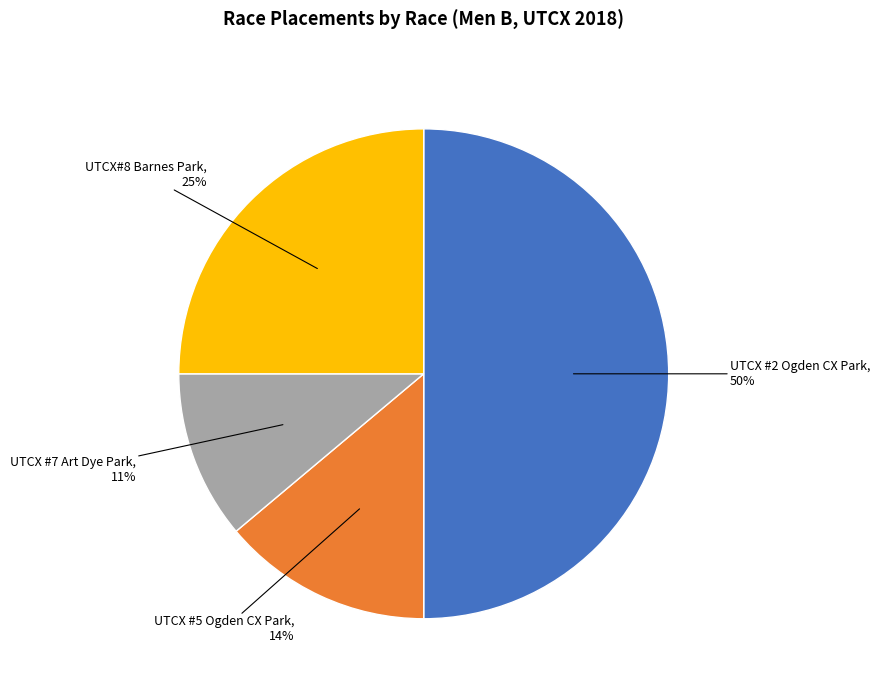

Is it true that UTCX #2 Ogden CX Park is 56% of the pie?

False